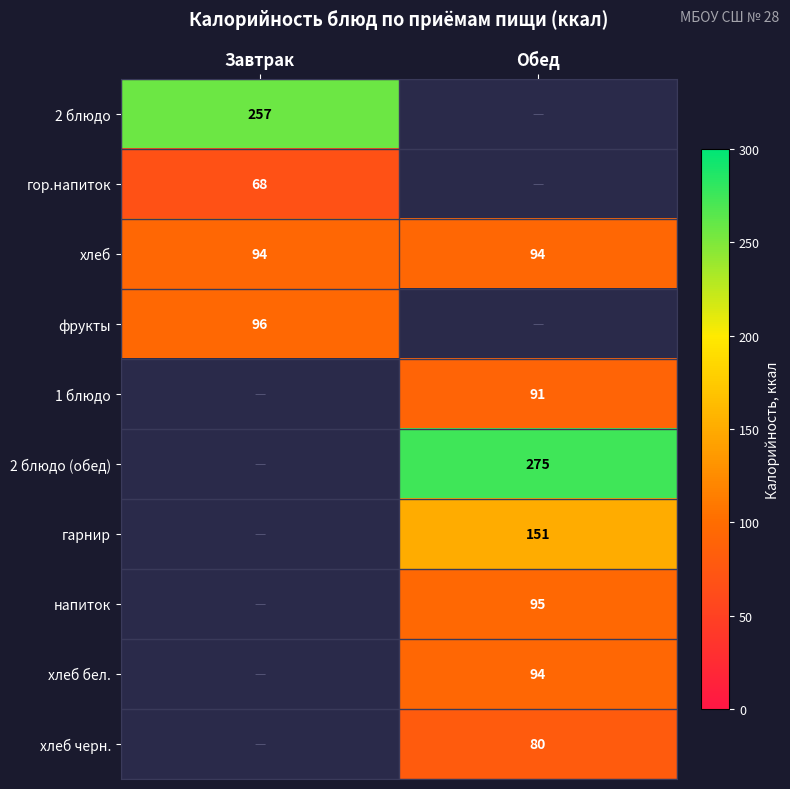

Is it true that хлеб equals 94 at Обед?

True